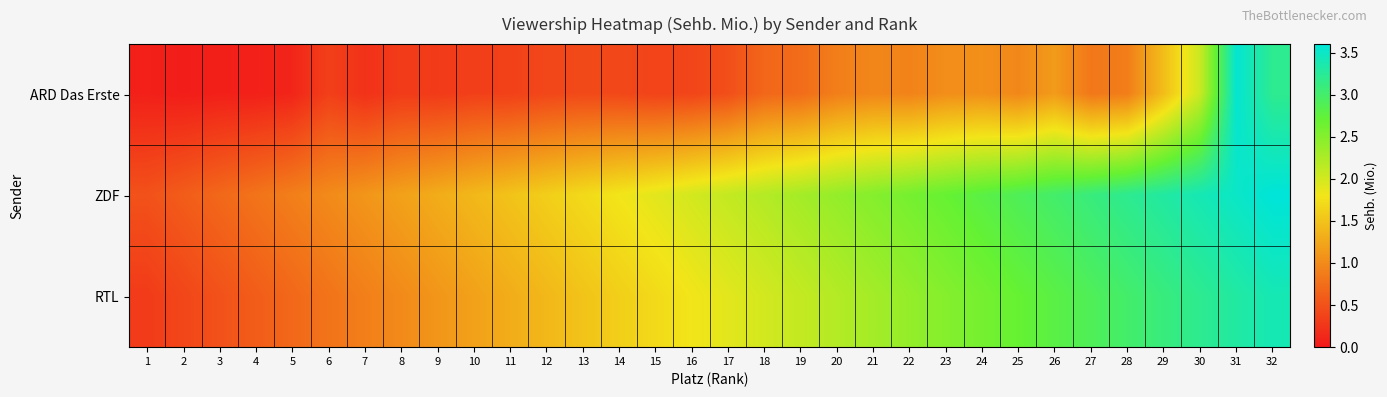

List the series in order of their peak value, highest first.

ZDF, ARD Das Erste, RTL